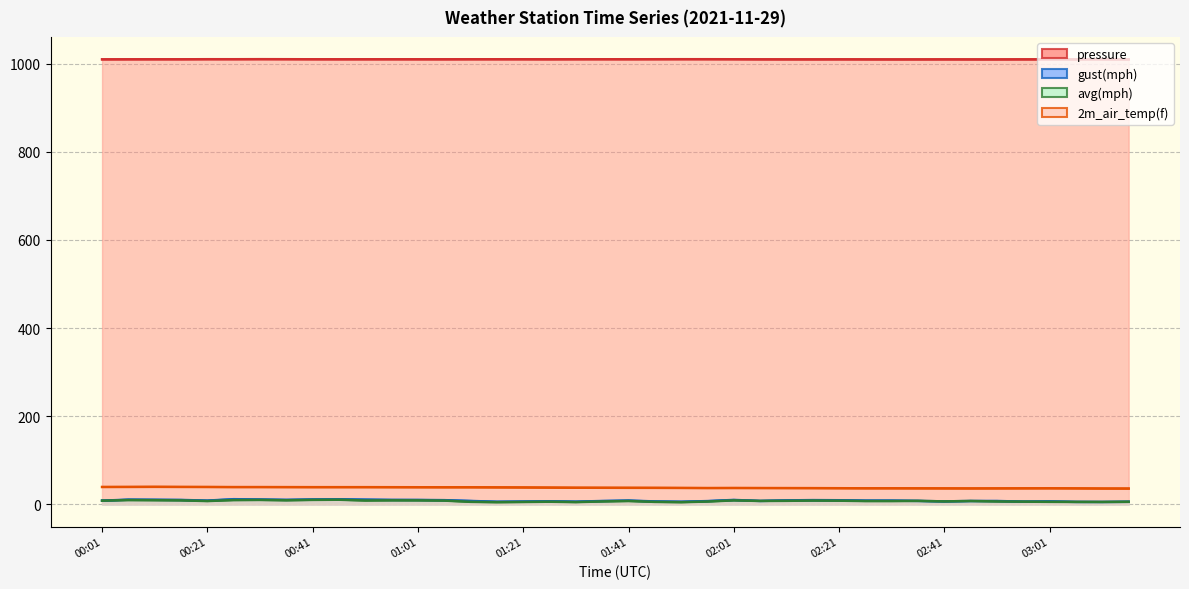

Which series has the largest range (max minus min)?

gust(mph)